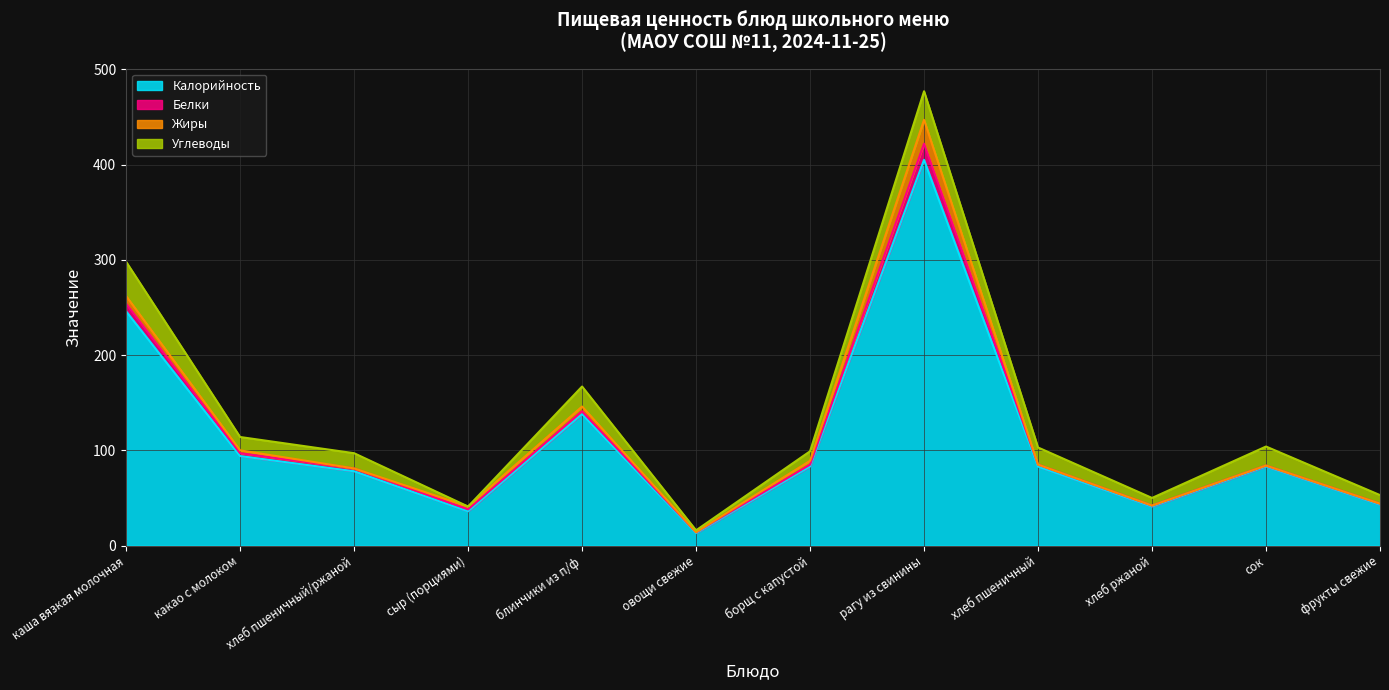

True or false: Калорийность has a value of 78 at хлеб пшеничный/ржаной.

True